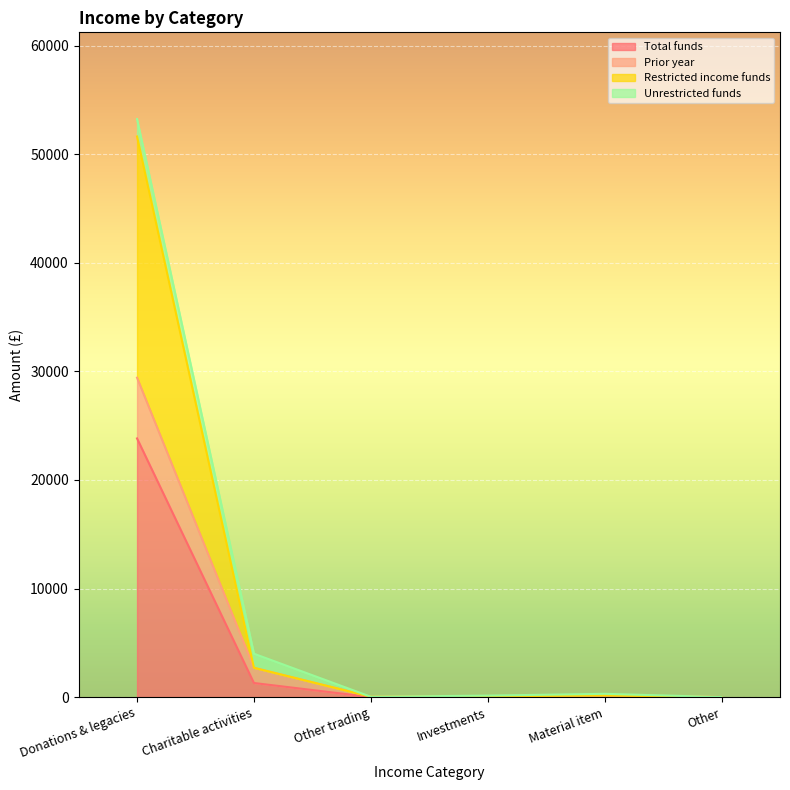

Between Other trading and Investments, which is larger?

Investments